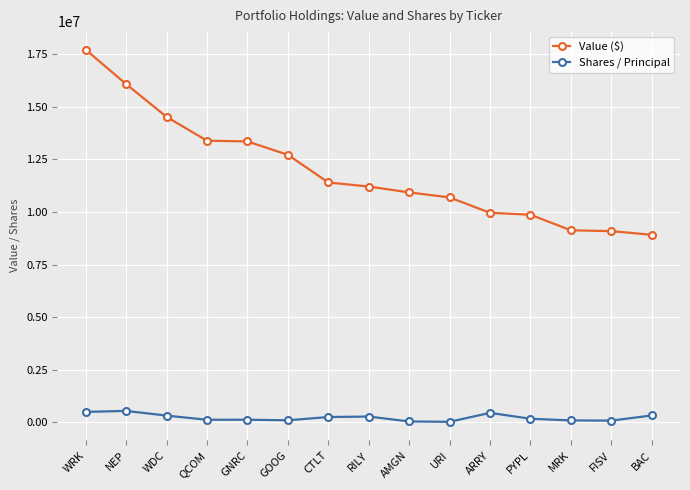

At which category is the sum across all series the highest?

WRK